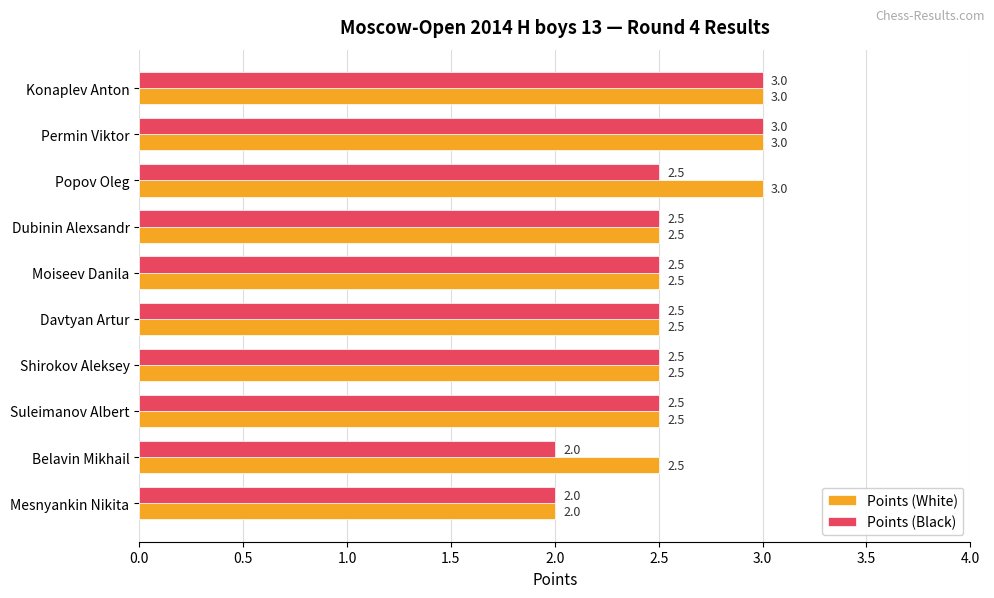

What is the sum of the Points (Black) values at Popov Oleg and Davtyan Artur?

5.0